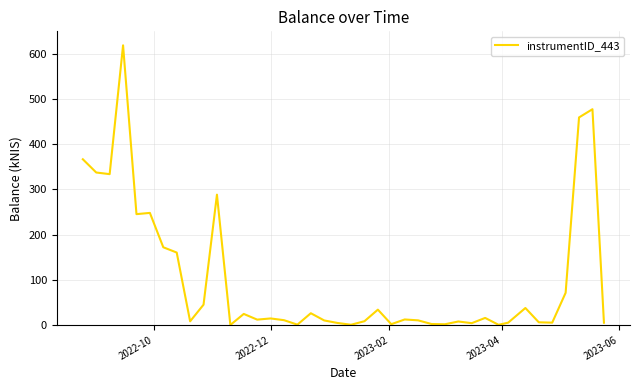

Does the chart have visible grid lines?

Yes